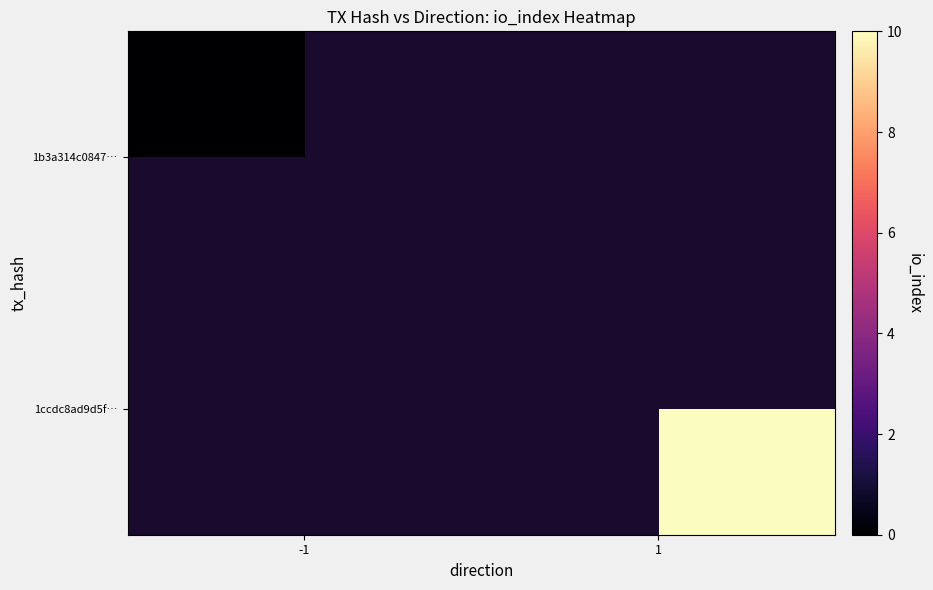

List the series in order of their peak value, lowest first.

1b3a314c0847…, 1ccdc8ad9d5f…